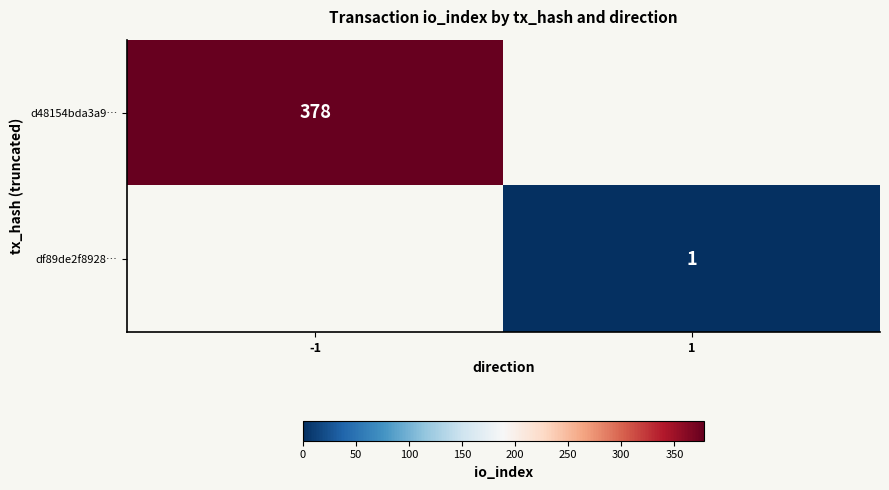

Is it true that df89de2f8928… equals 2 at 1?

False